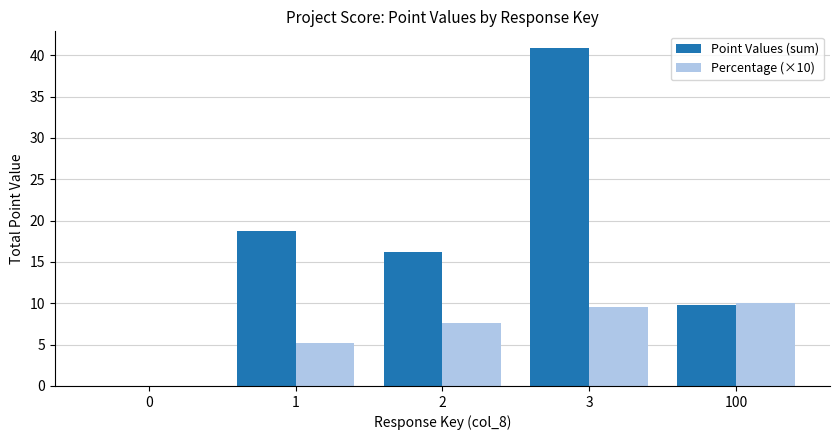

Is the value of Point Values (sum) at 1 greater than the value of Percentage (×10) at 2?

Yes